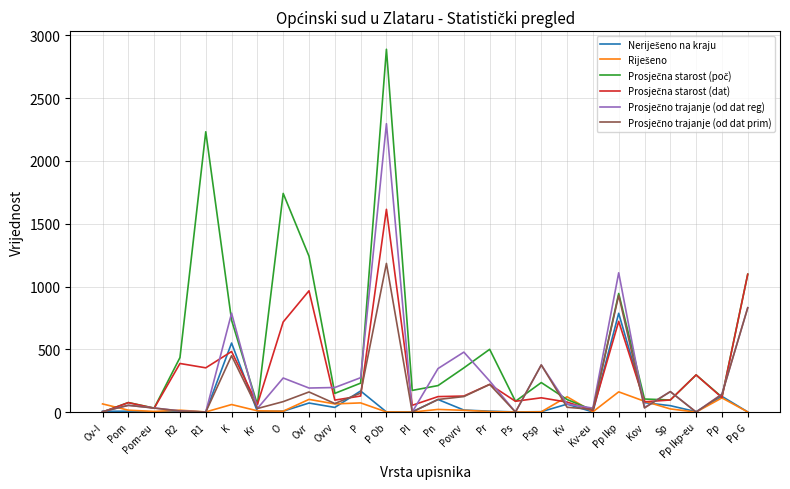

At which category is the sum across all series the highest?

P Ob